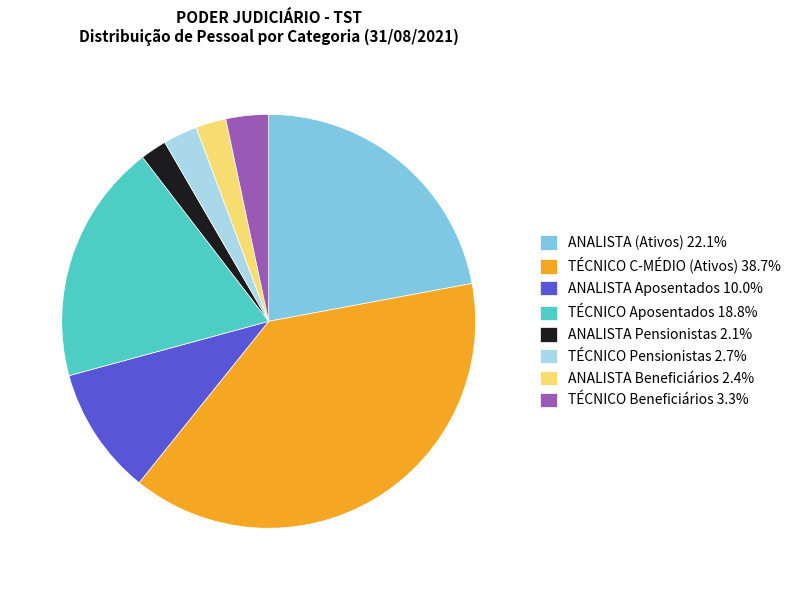

What is the ratio of the value at ANALISTA Pensionistas 2.1% to the value at ANALISTA Beneficiários 2.4%?

0.9